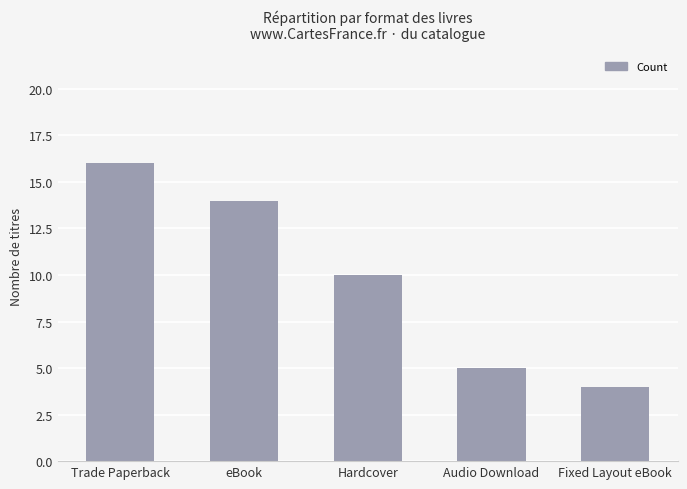

The chart shows a value of 10 at Hardcover. True or false?

True